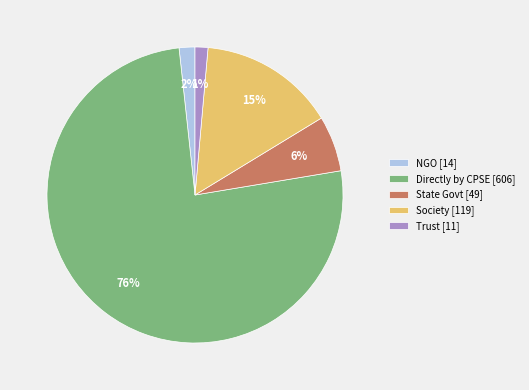

Between Society [119] and Directly by CPSE [606], which is larger?

Directly by CPSE [606]